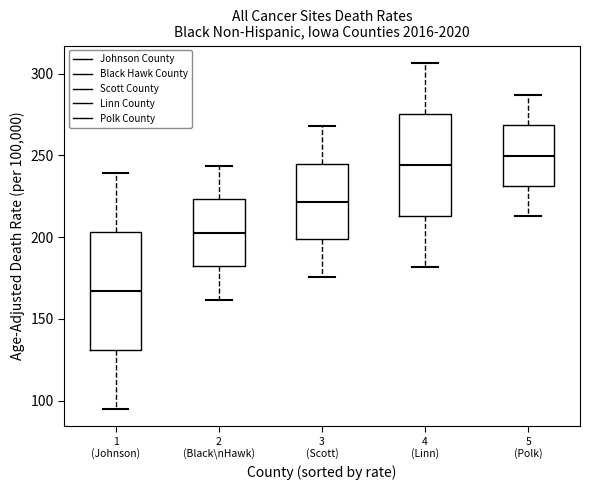

Which box is the tallest, from its lower edge to its upper edge?

1 (Johnson)